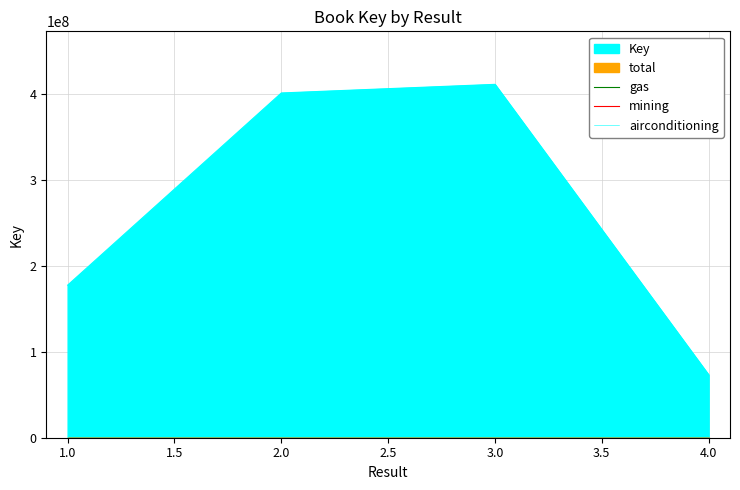

Reading right to left, list all the values displayed in this chart.

73230757	411589471	401533314	177704082